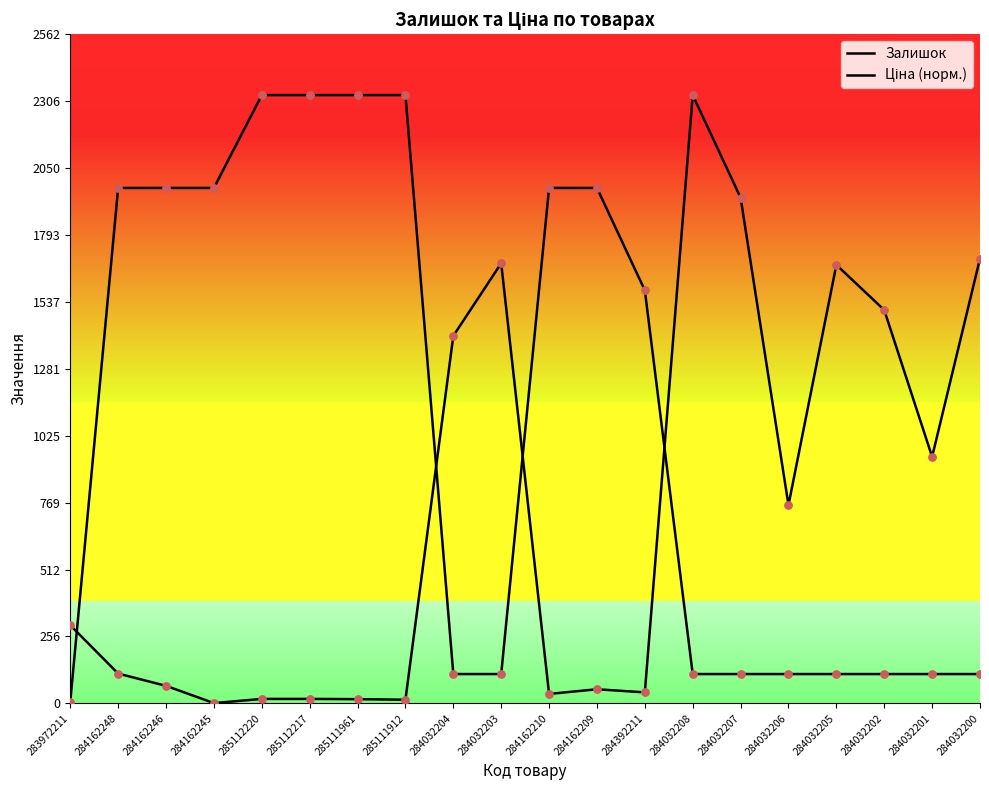

Which series reaches the minimum Y coordinate?

Залишок